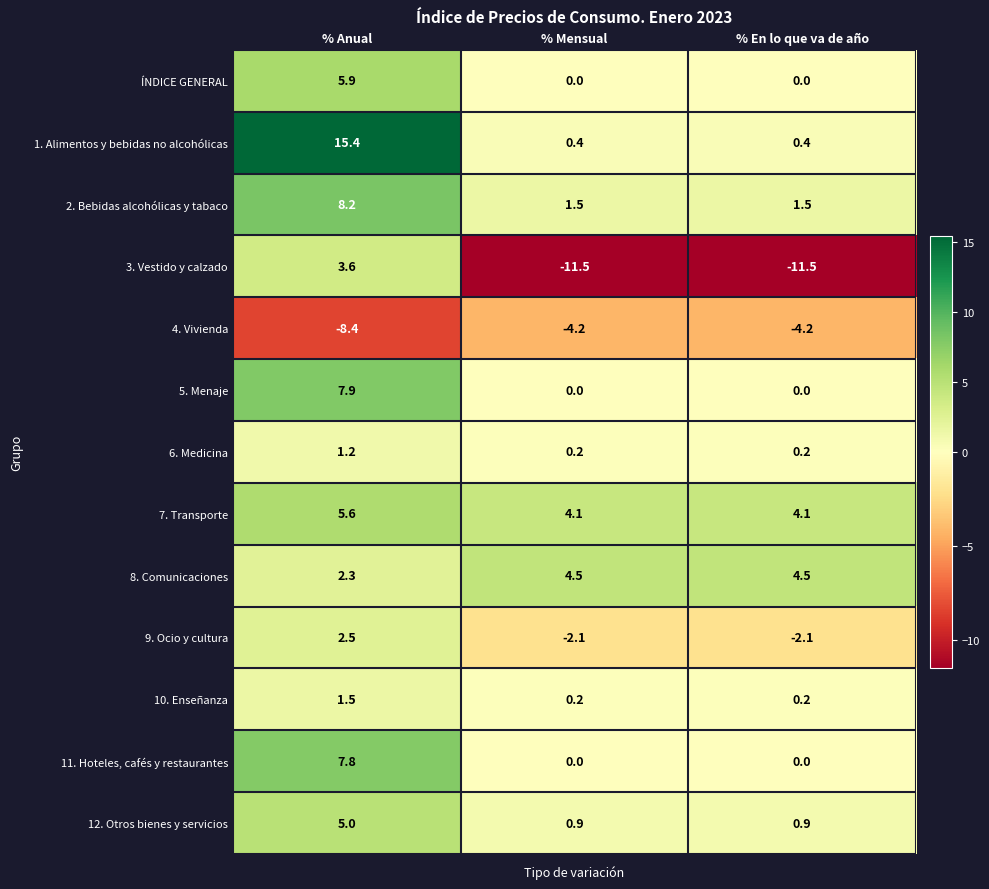

Which series changed the most between % Anual and % Mensual?

3. Vestido y calzado